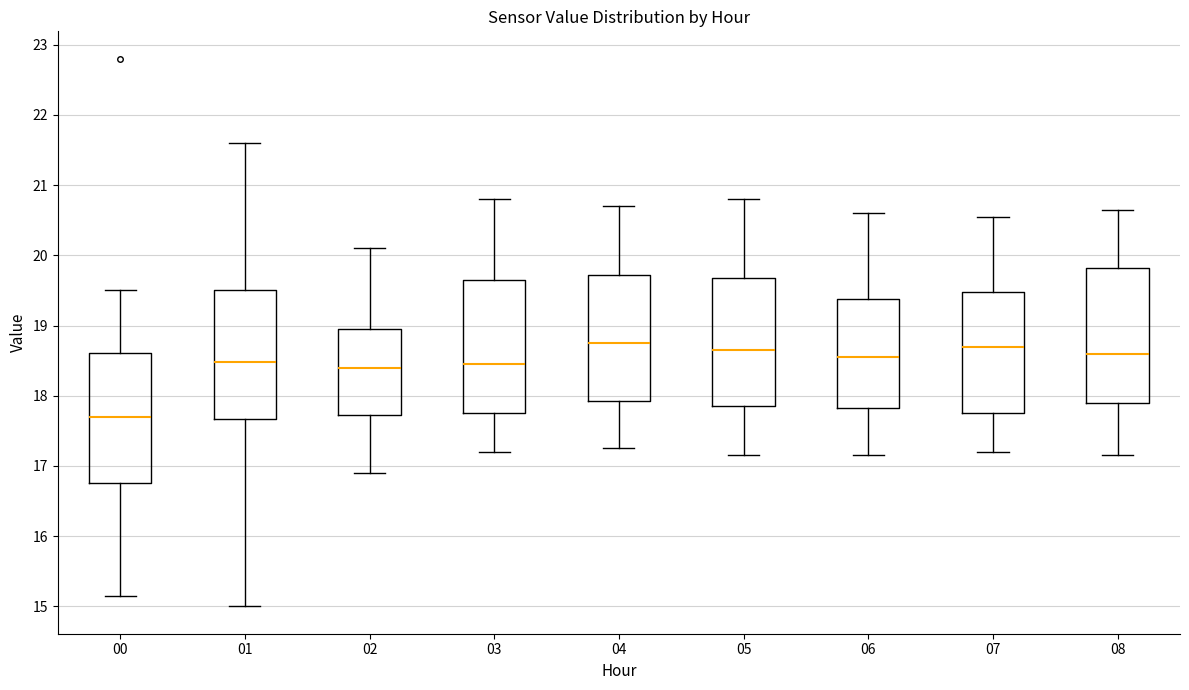

Where does the median line of the box at x = 06 sit on the y-axis? The values are not printed on the chart, so give them approximately, as read against the axis.

18.6